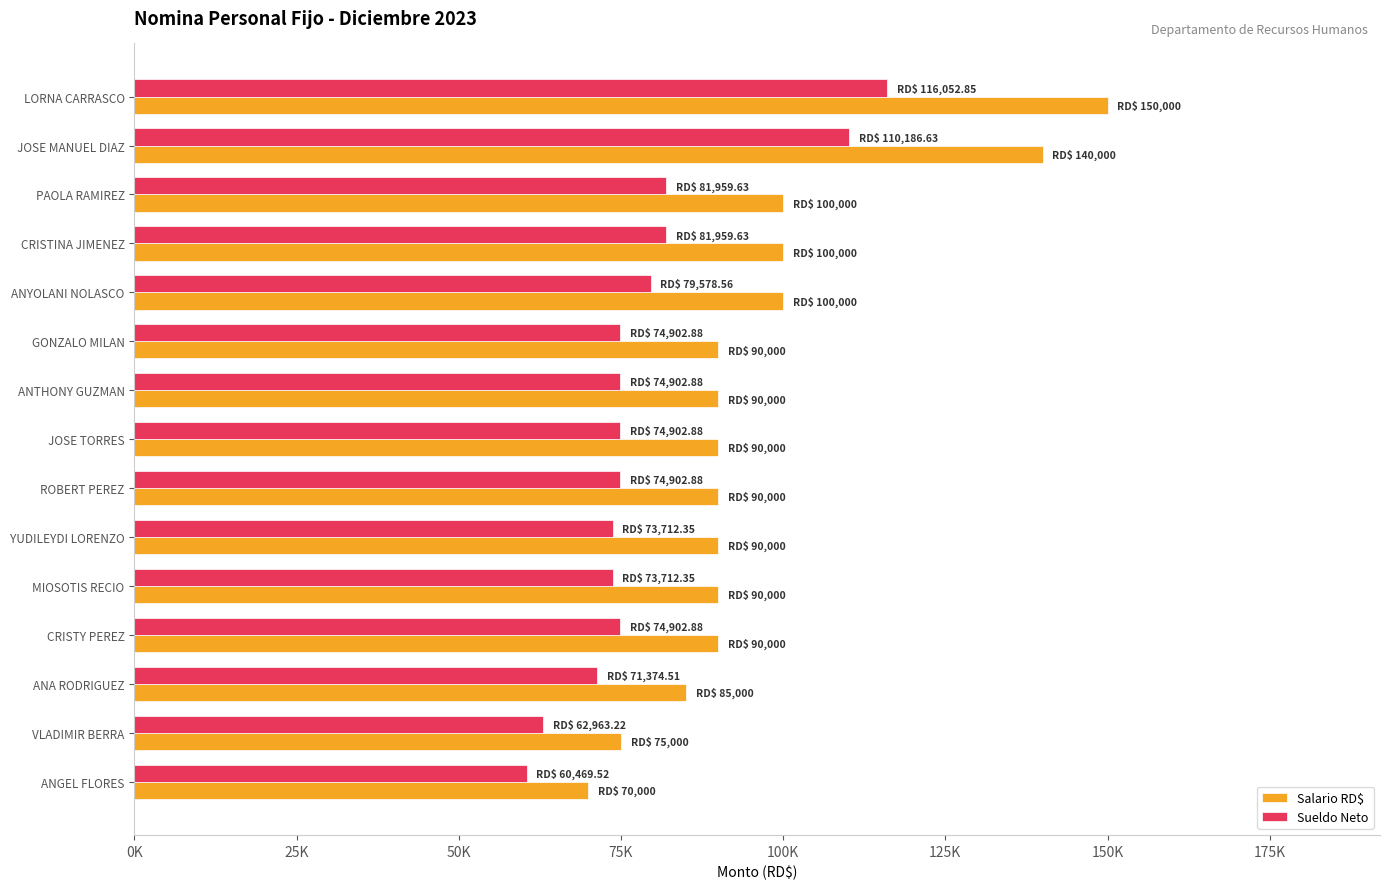

What are all the series names shown in the legend?

Salario RD$, Sueldo Neto